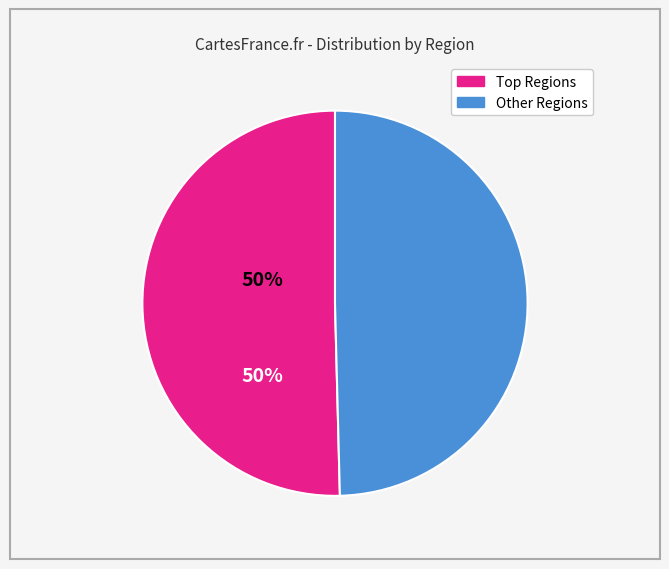

Is there a majority slice in this chart?

Yes